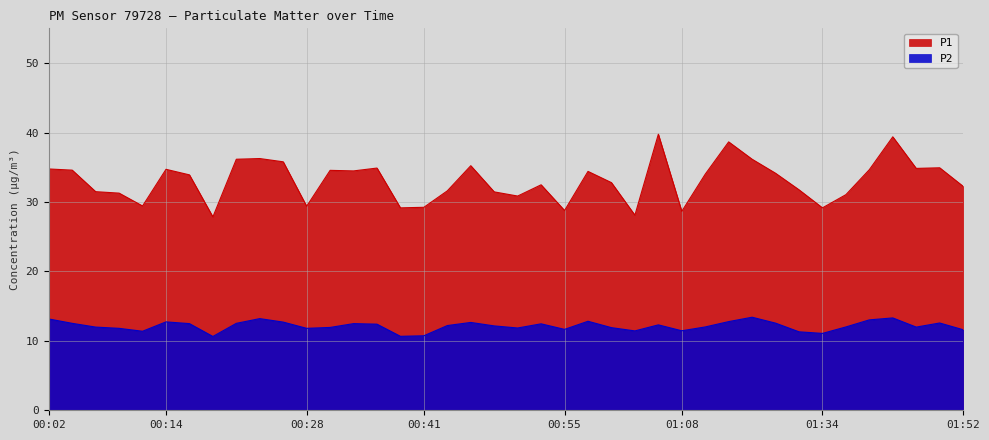

What is the difference between the second highest and second lowest values in the P2 series?

2.7